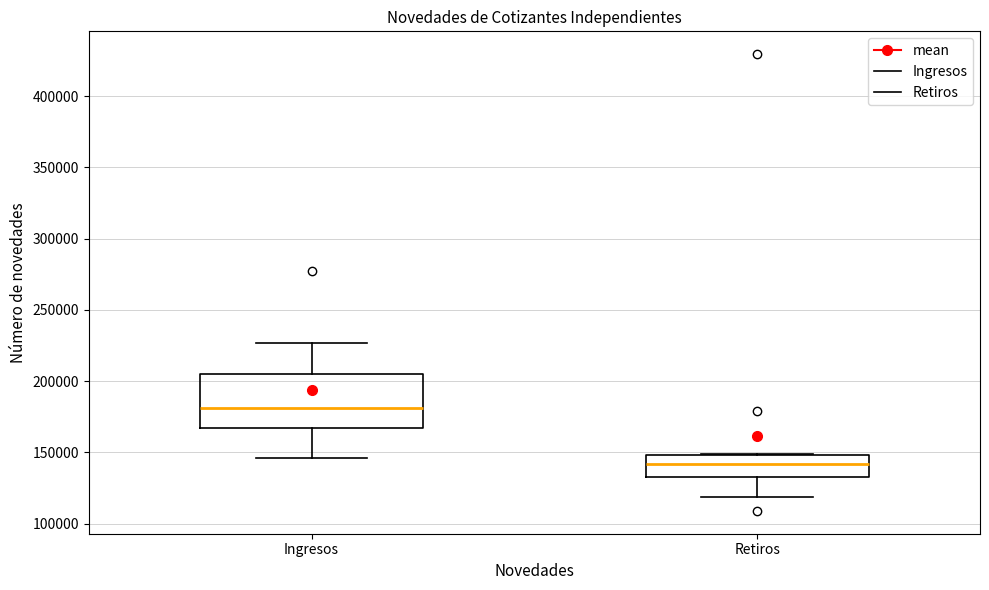

Where is the upper edge of the box for Ingresos on the y-axis? The values are not printed on the chart, so give them approximately, as read against the axis.

205000